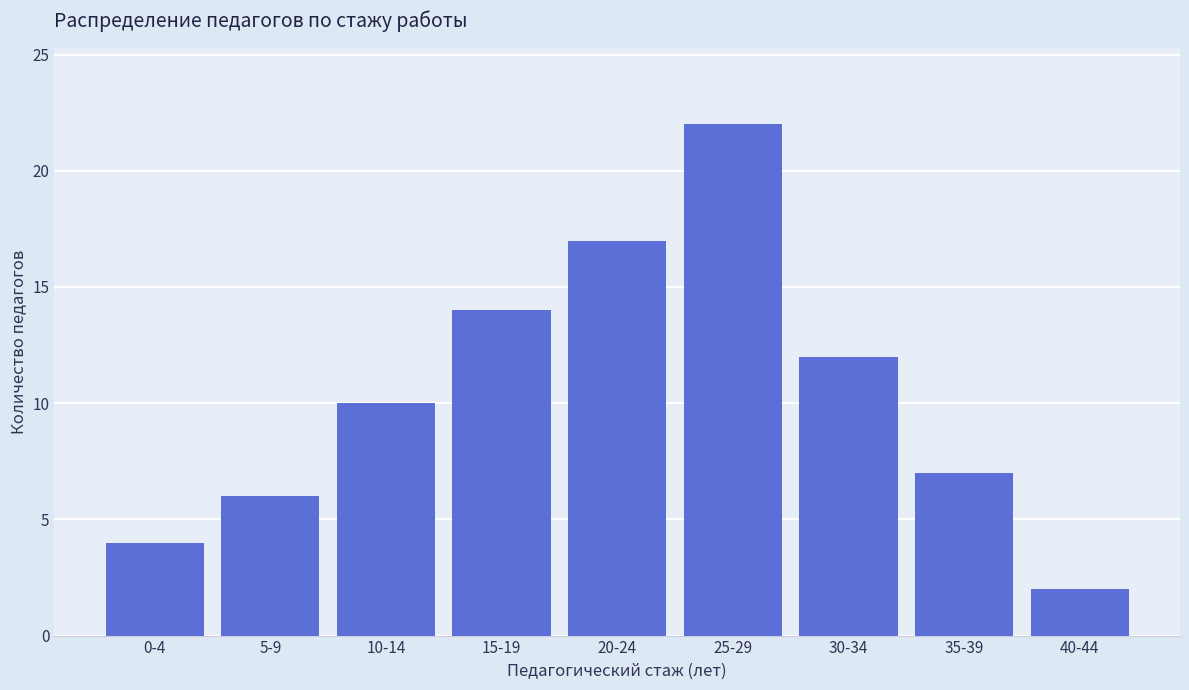

Reading right to left, transcribe all the data shown in this chart.

2	7	12	22	17	14	10	6	4